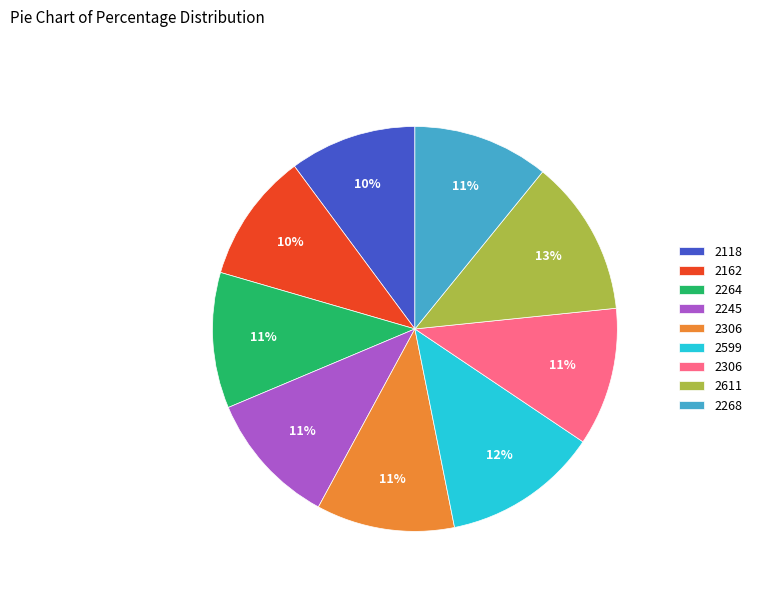

Is there any slice that represents more than half of the pie?

No